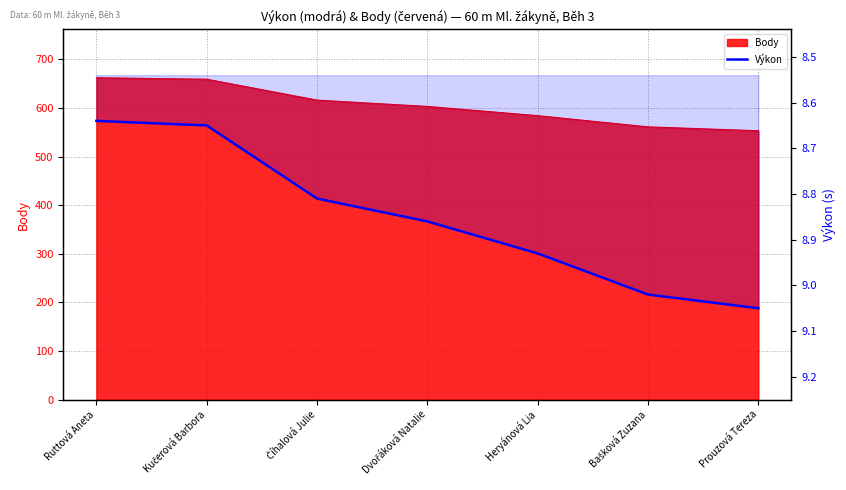

What is the sum of all values?

62.0